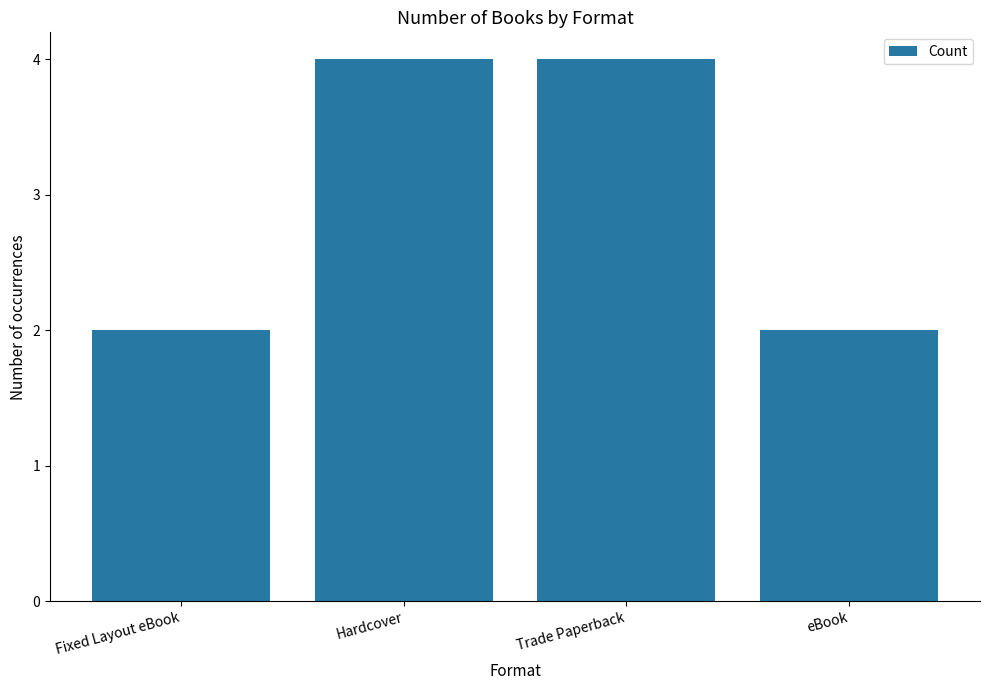

What position from the left is Trade Paperback?

3